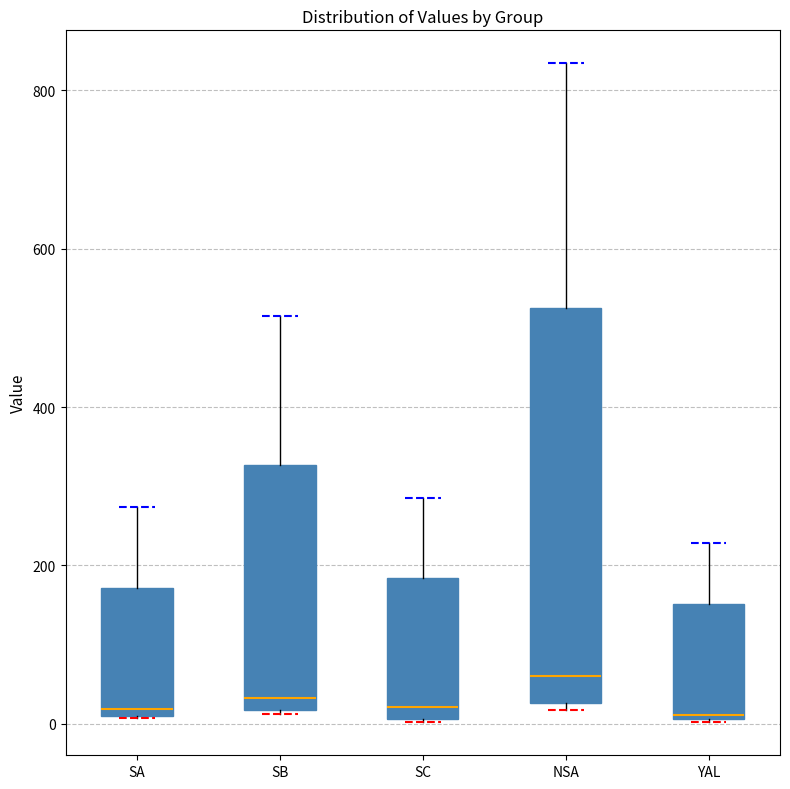

Where does the median line of the box for NSA sit on the y-axis? The values are not printed on the chart, so give them approximately, as read against the axis.

60